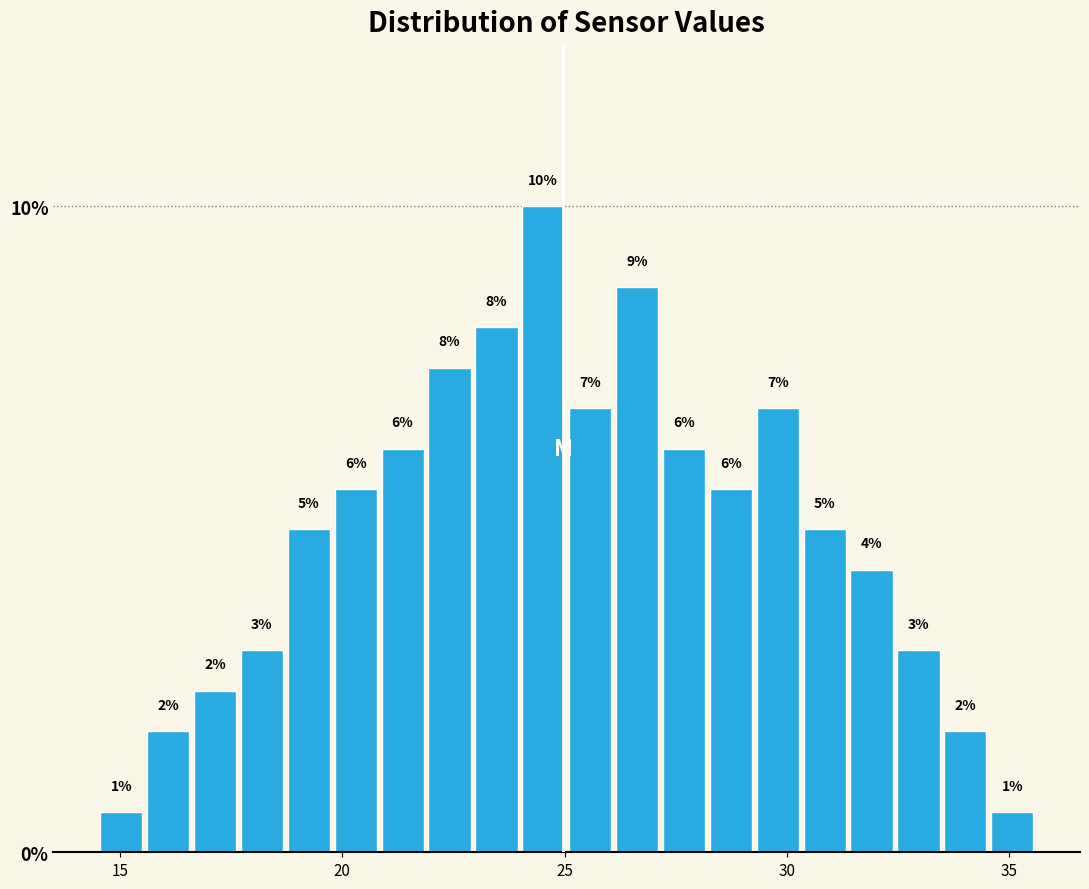

Read against the x-axis, roughly where is the centre of the tallest bar?

24.5